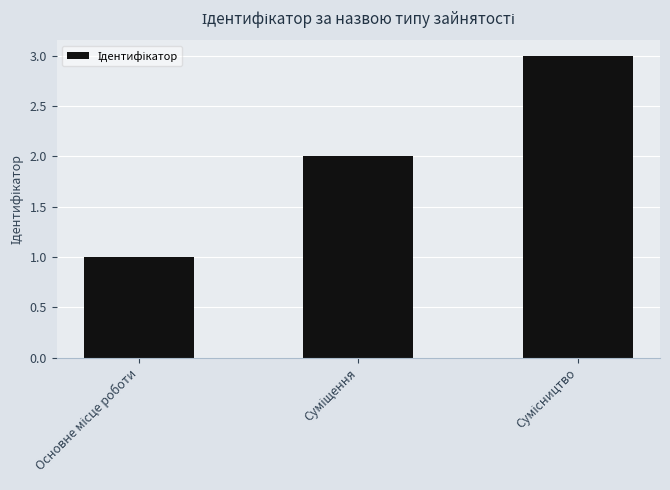

What is the greatest value displayed?

3